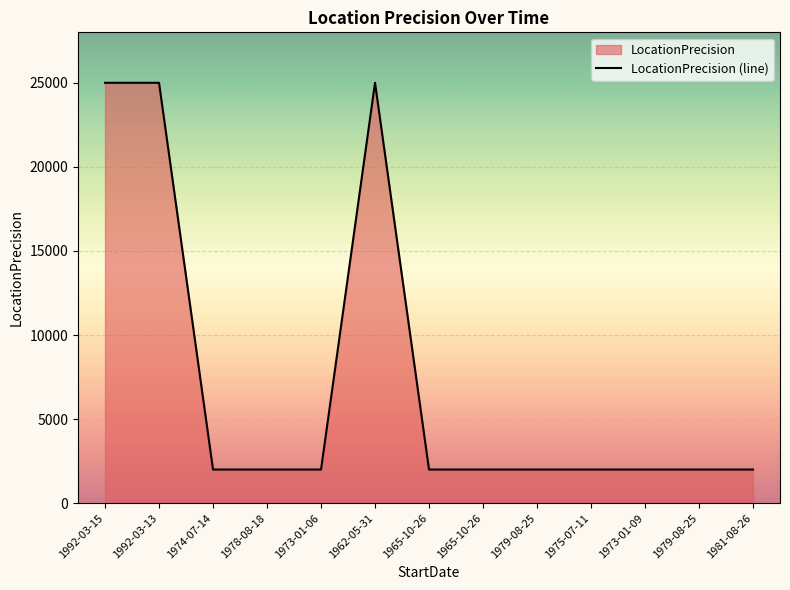

List the labels in order of value, largest first.

1992-03-15, 1992-03-13, 1962-05-31, 1974-07-14, 1978-08-18, 1973-01-06, 1965-10-26, 1965-10-26, 1979-08-25, 1975-07-11, 1973-01-09, 1979-08-25, 1981-08-26